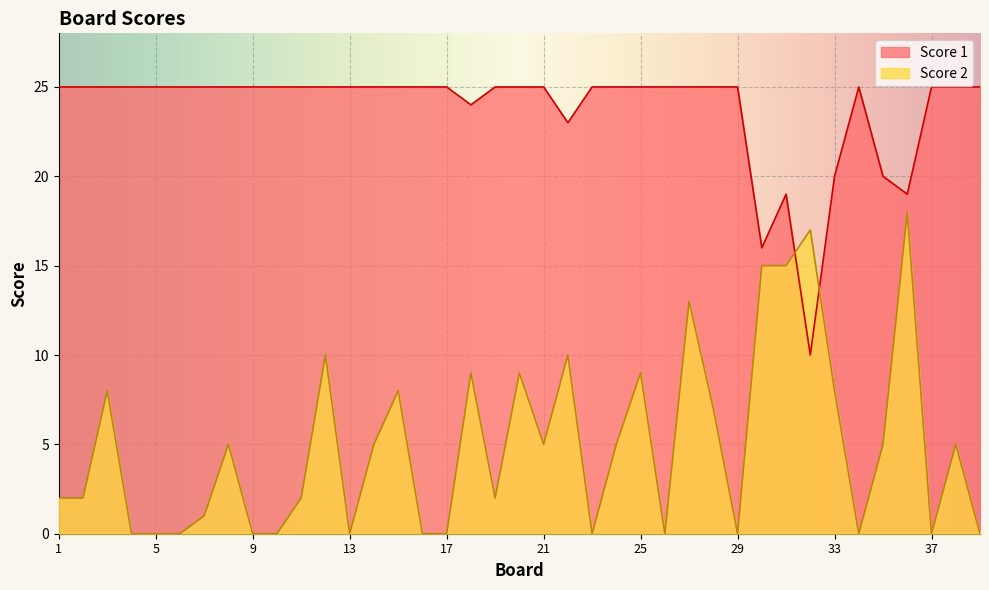

Rank the series by their average value, from highest to lowest.

Score 1, Score 2